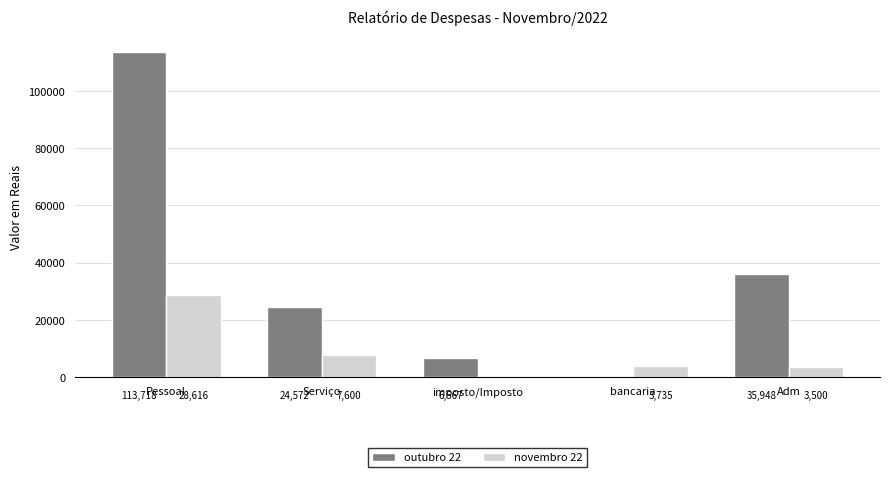

How many groups of bars are there?

5